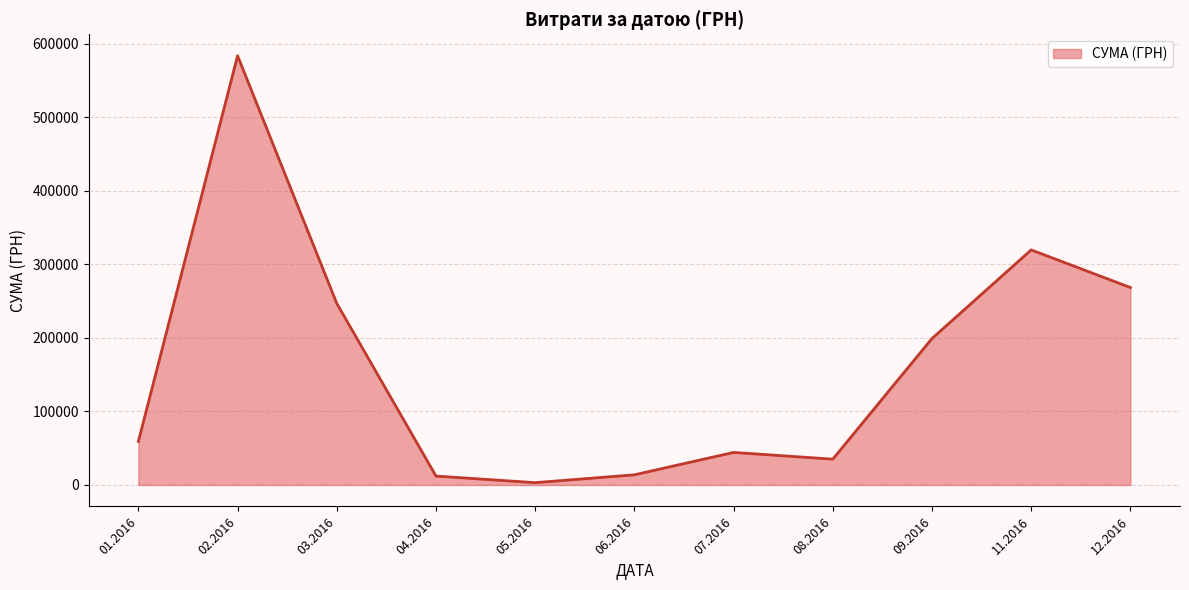

Is it true that the value at 11.2016 is 319574.0?

True